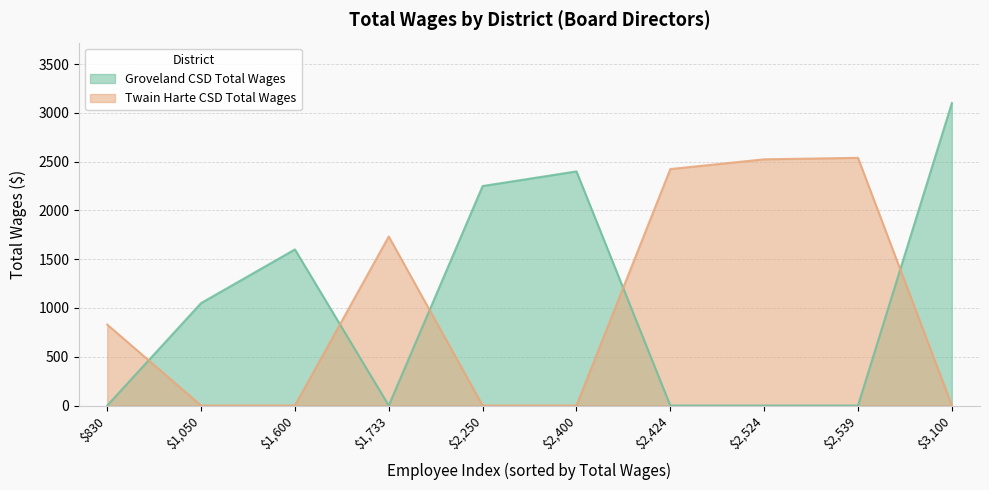

What is the maximum value shown in the chart?

3100